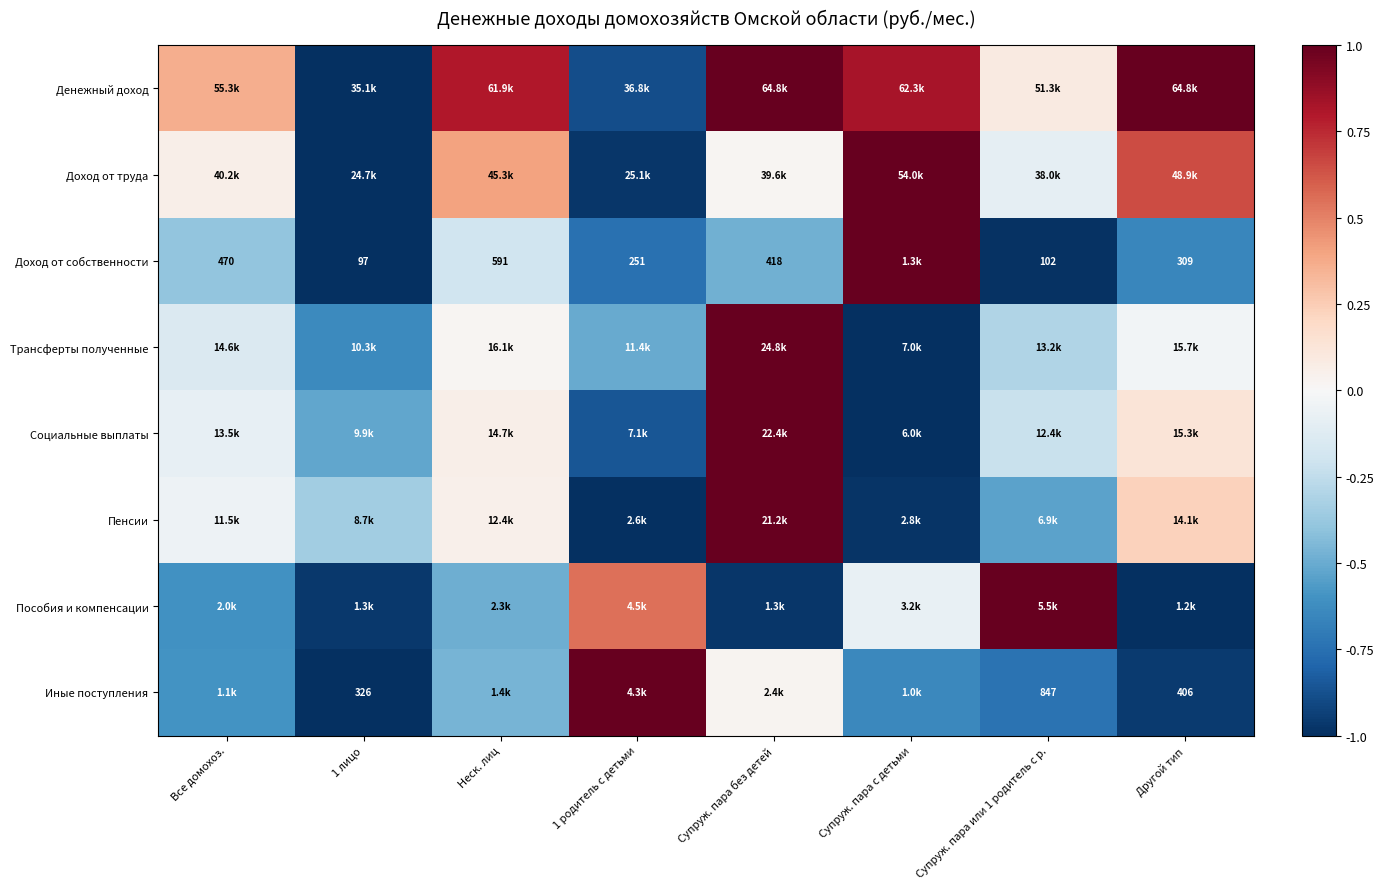

What is the sum of the Доход от труда values at Все домохоз. and Супруж. пара без детей?

0.1